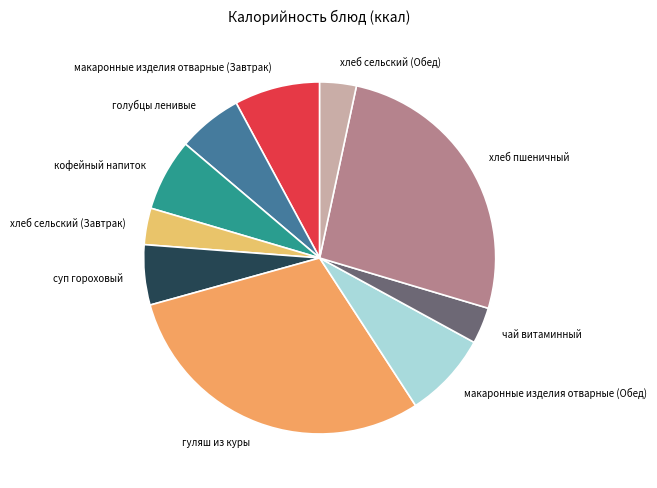

To the nearest percent, what is the difference between the largest and smallest slice percentages?

27%